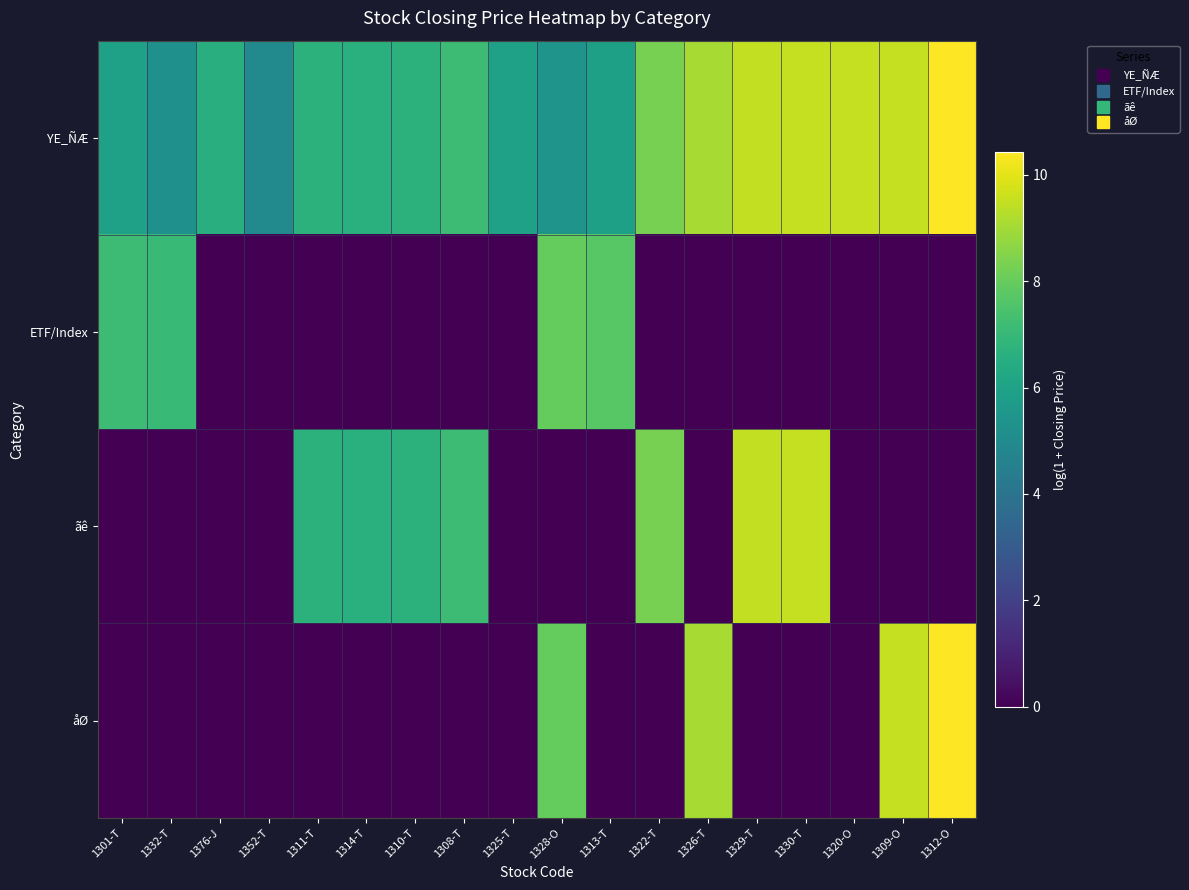

At 1322-T, list the series in order from smallest to largest.

ETF/Index, åØ, YE_ÑÆ, ãê